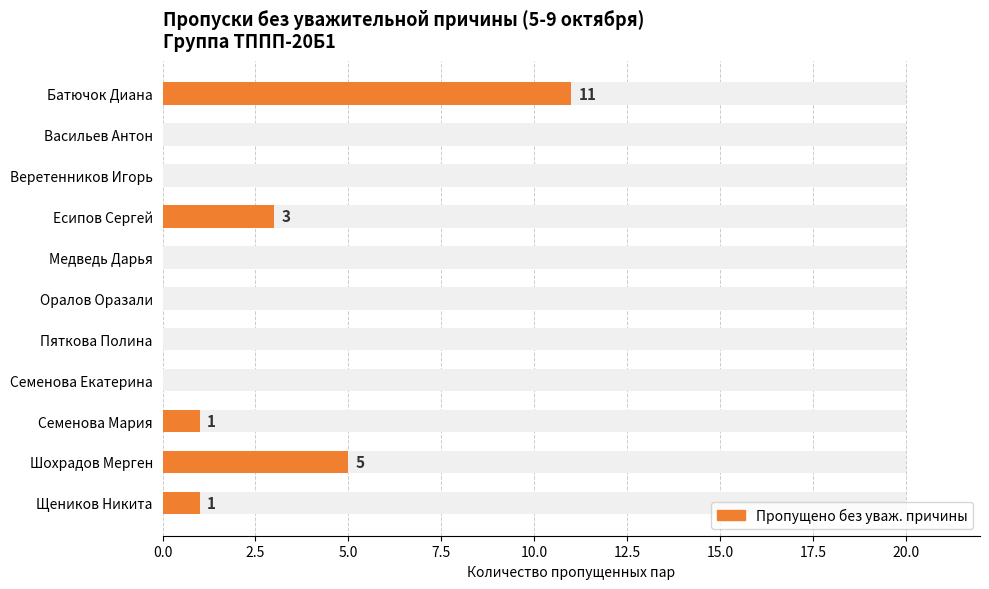

How many bars are there in total?

11